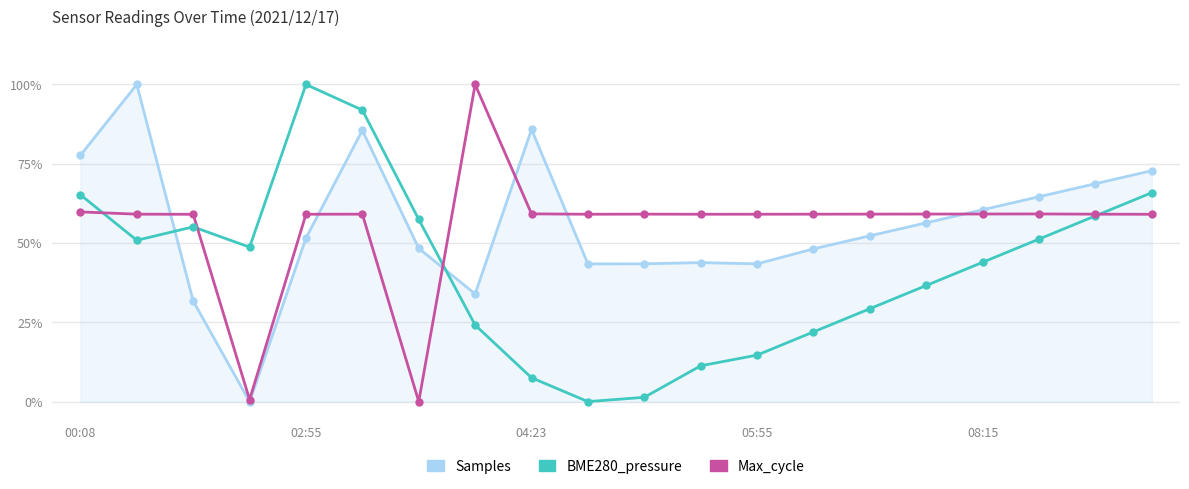

Which series has the largest total across all categories?

Samples